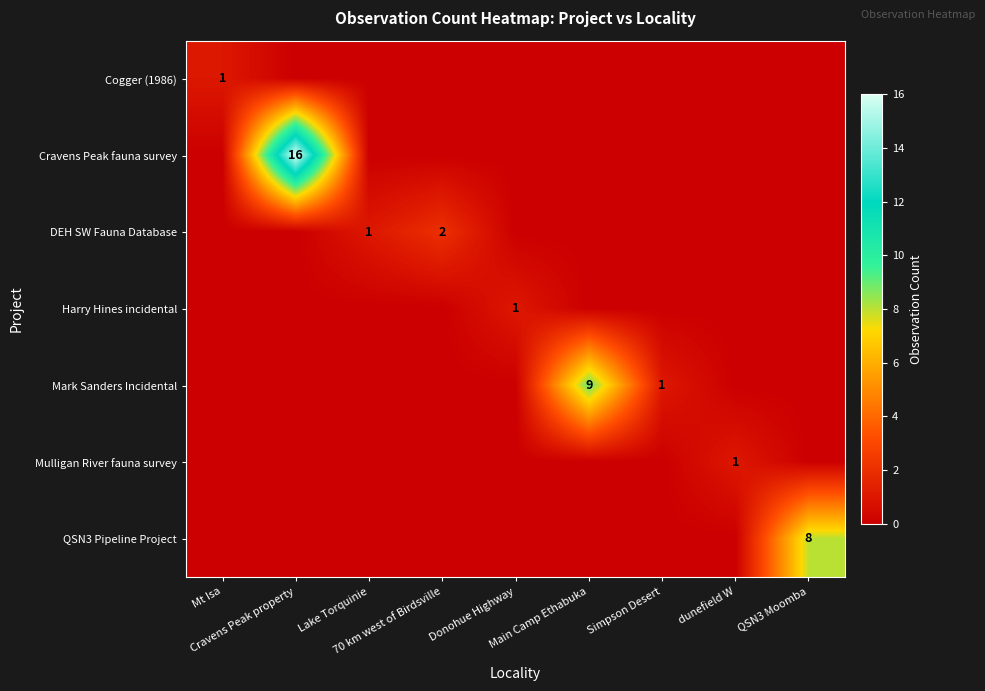

How many values in the Mulligan River fauna survey series exceed 0?

1